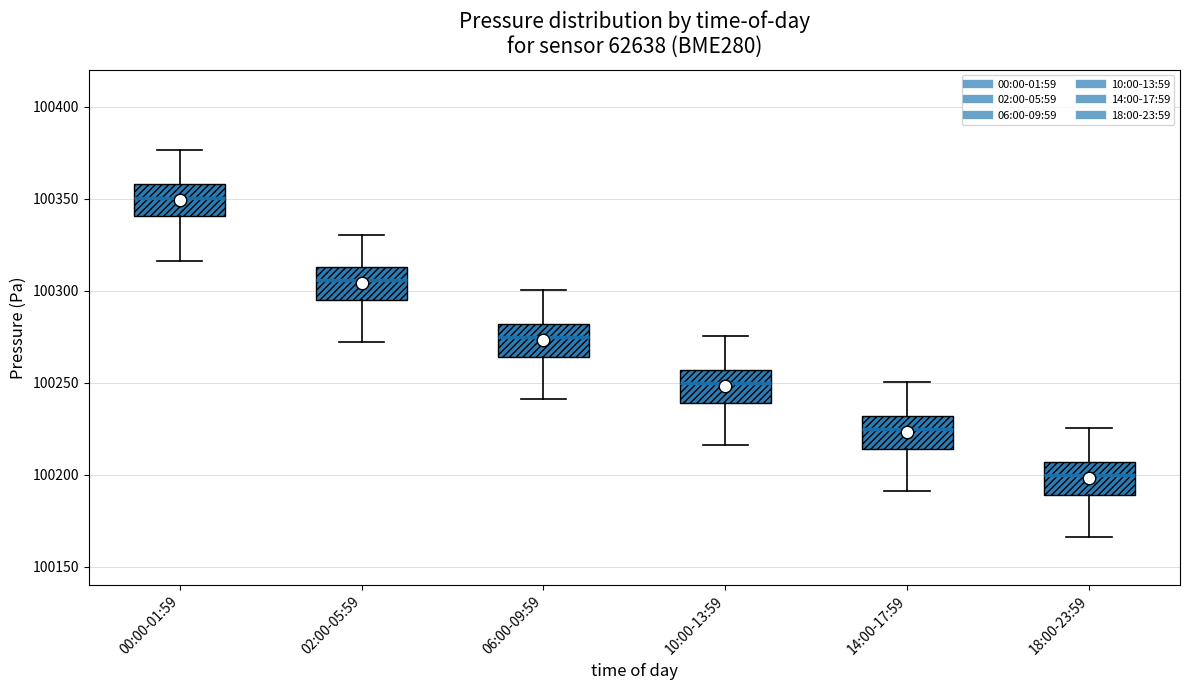

Where is the upper edge of the box for 00:00-01:59 on the y-axis? The values are not printed on the chart, so give them approximately, as read against the axis.

100360